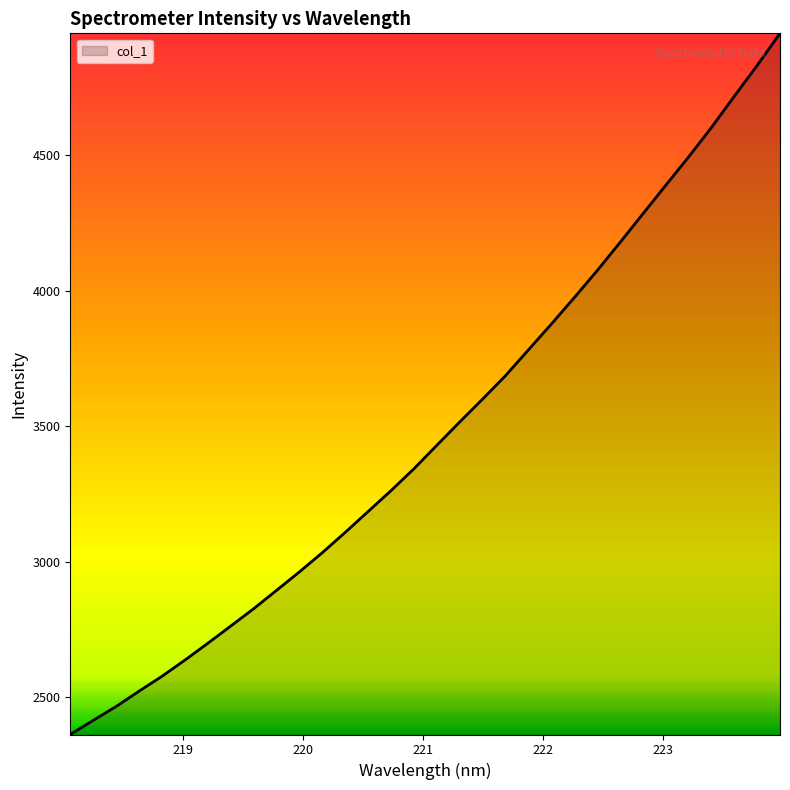

How many lines are shown in the chart?

1